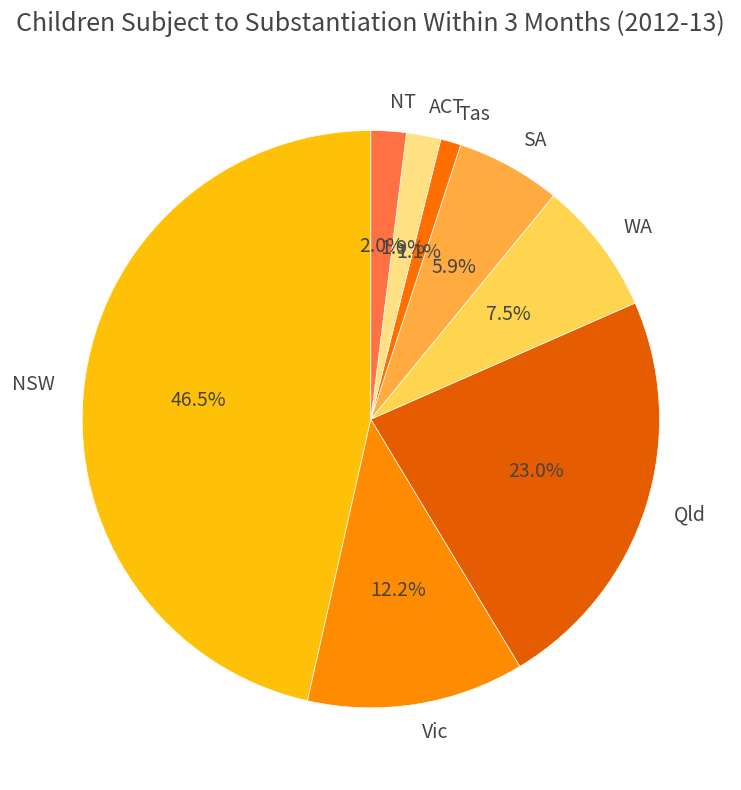

Which category has the biggest portion of the pie?

NSW